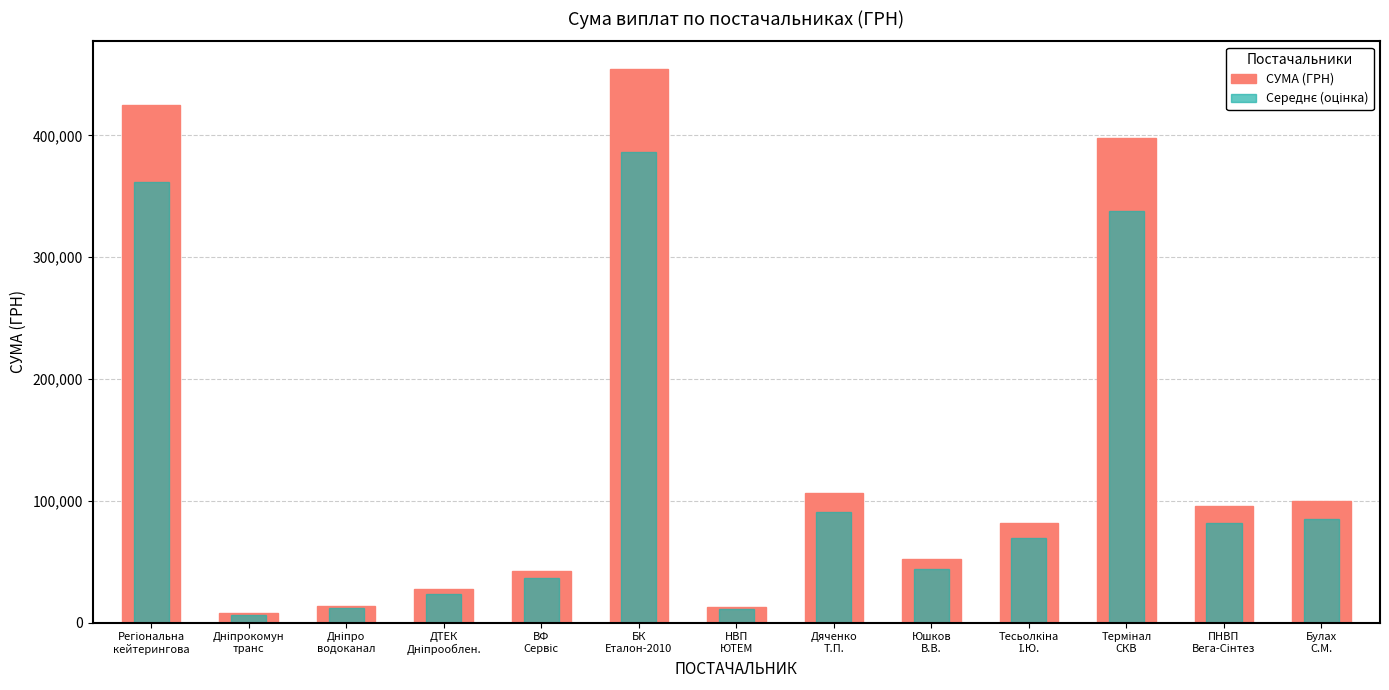

Between Регіональна
кейтерингова and Тесьолкіна
І.Ю., which is larger?

Регіональна
кейтерингова